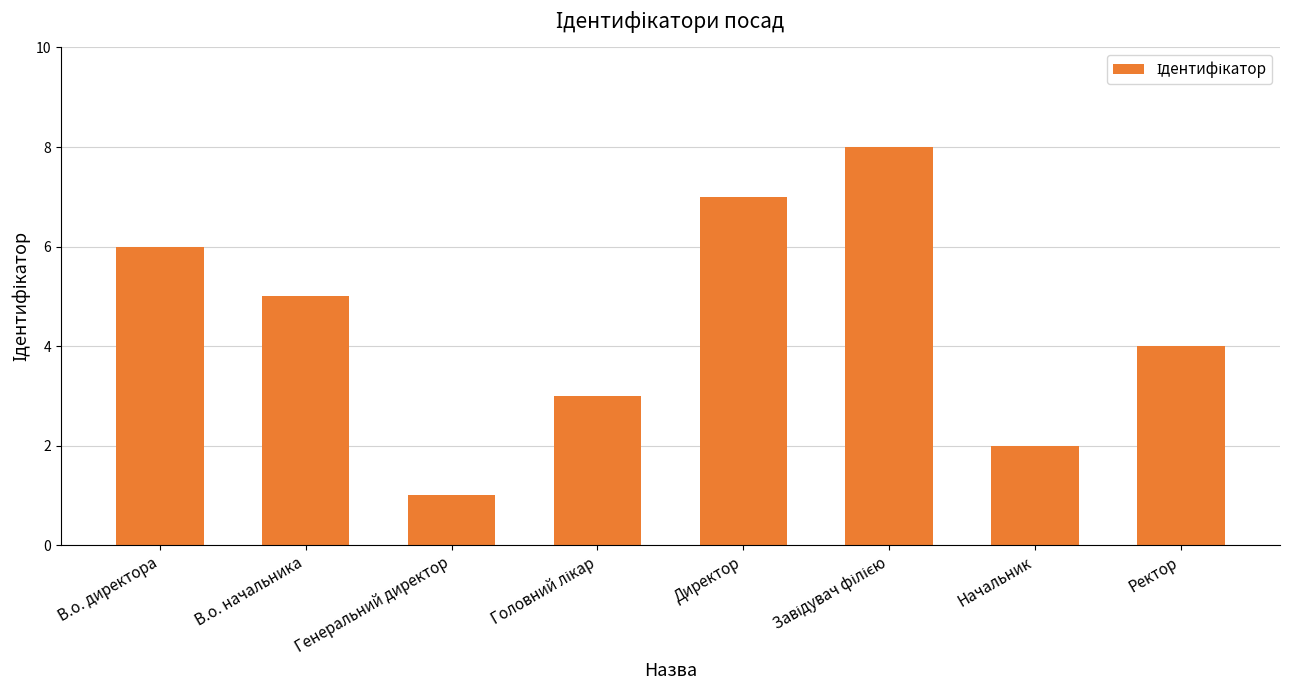

What is the greatest value displayed?

8